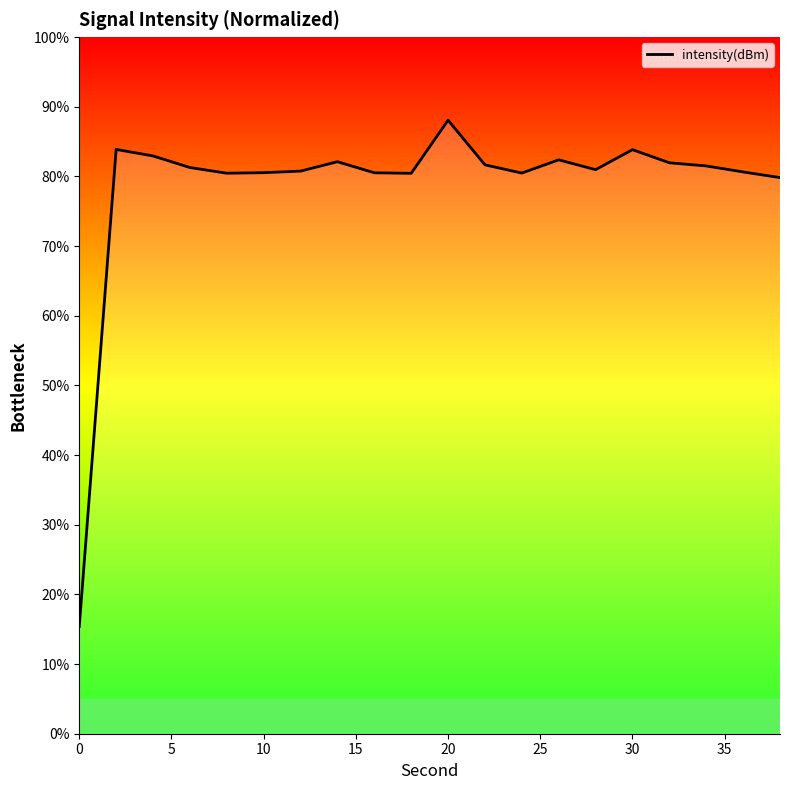

What is the difference between the maximum and minimum values?

72.7